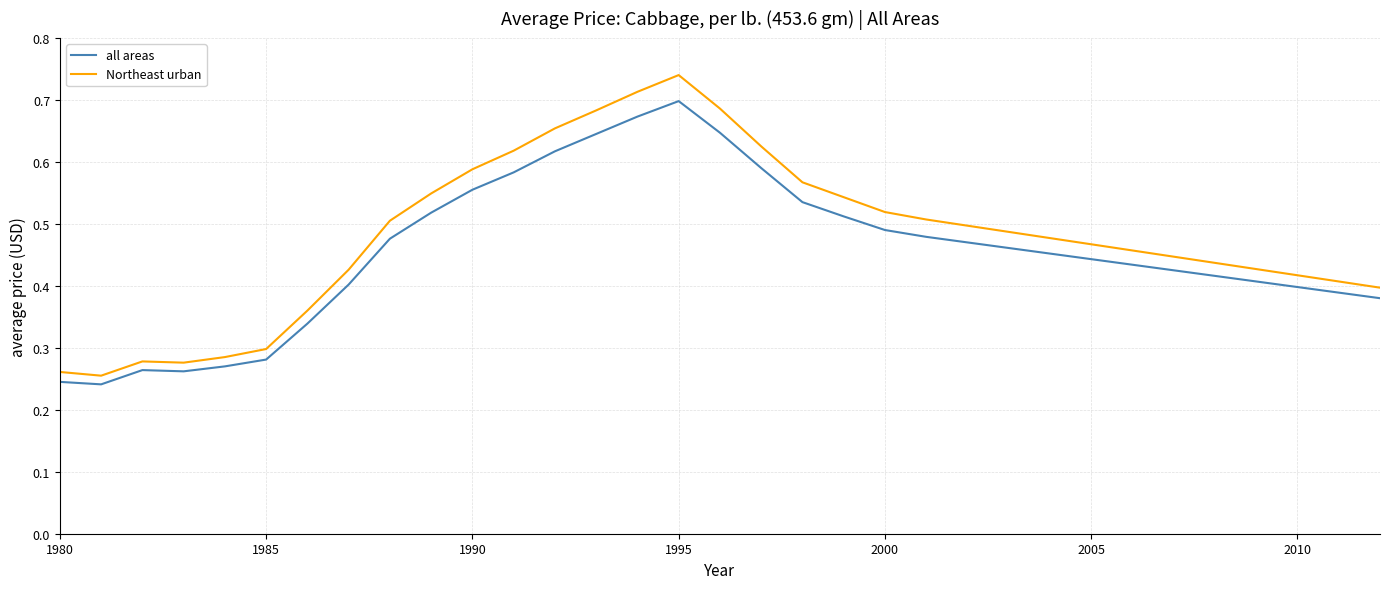

Which series has the largest range (max minus min)?

Northeast urban